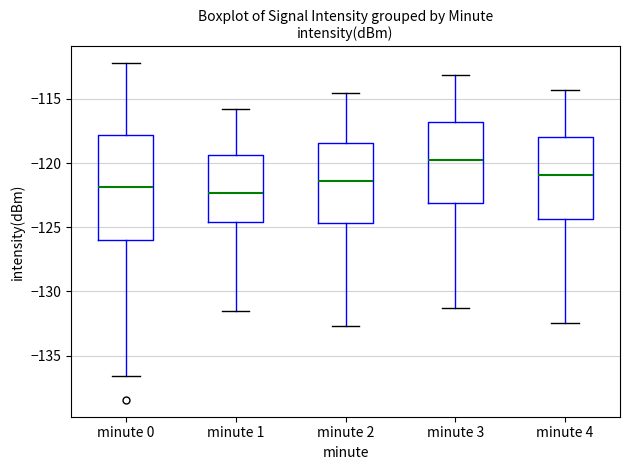

Reading left to right, transcribe this box plot: for each box, give where its median line is, the range the box spans, and where its two whiskers end, as read against the y-axis. The values are not printed on the chart, so give them approximately, as read against the axis.

minute 0: median -122.0, box -126.0 to -118.0, whiskers -136.5 to -112.0
minute 1: median -122.5, box -124.5 to -119.5, whiskers -131.5 to -116.0
minute 2: median -121.5, box -124.5 to -118.5, whiskers -132.5 to -114.5
minute 3: median -120.0, box -123.0 to -117.0, whiskers -131.5 to -113.0
minute 4: median -121.0, box -124.5 to -118.0, whiskers -132.5 to -114.5